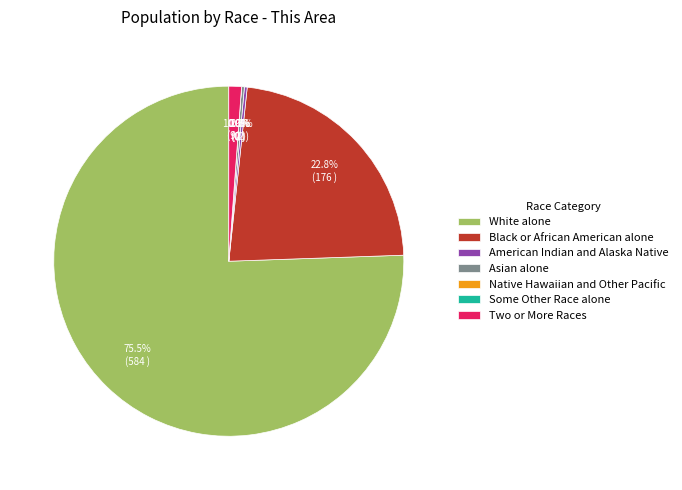

To the nearest percent, what portion does Black or African American alone represent?

23%